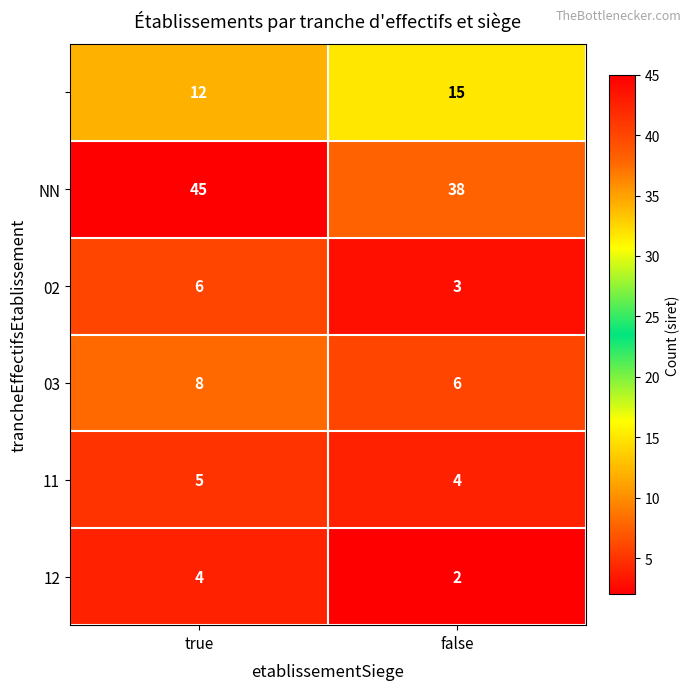

At which category does the chart reach its peak across all series?

true